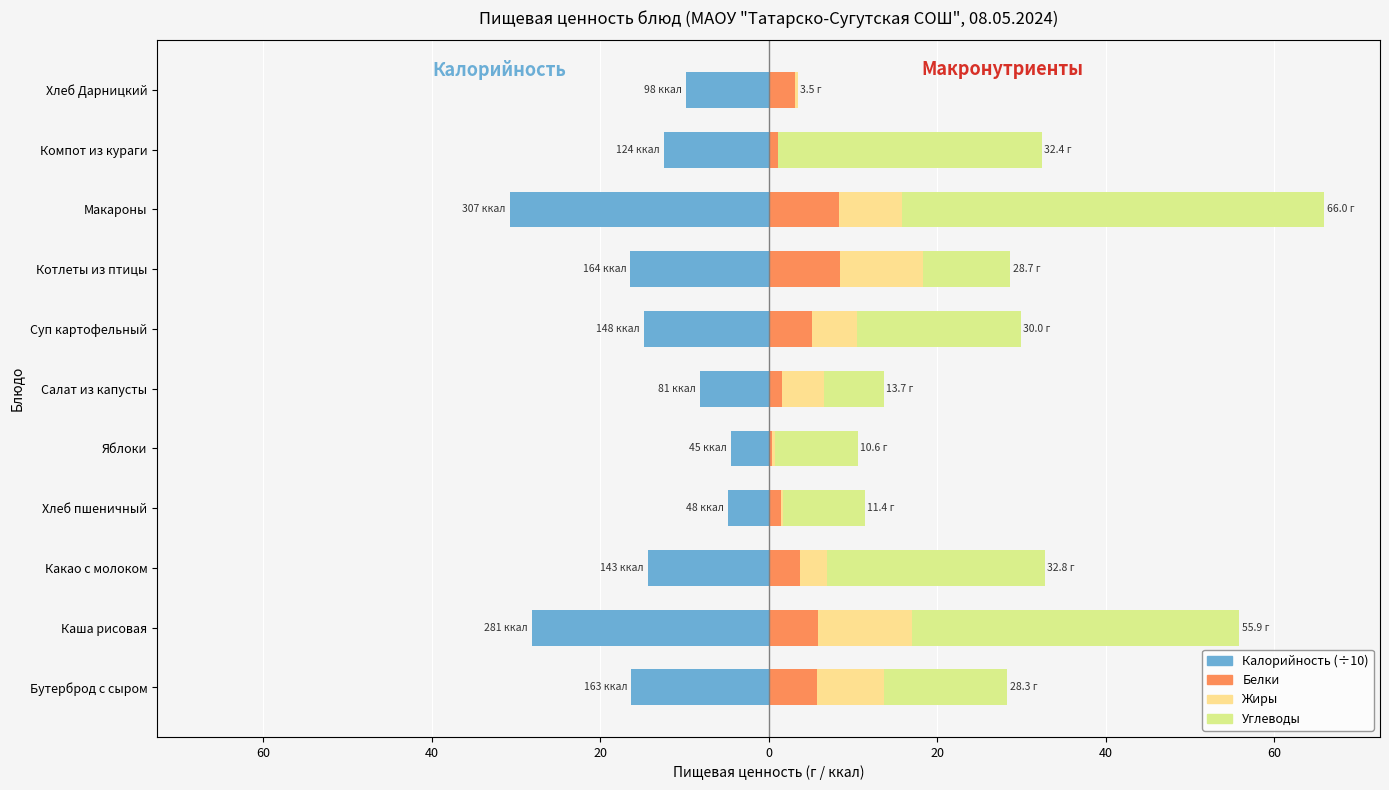

What is the total value across all series at Хлеб Дарницкий?

-6.3